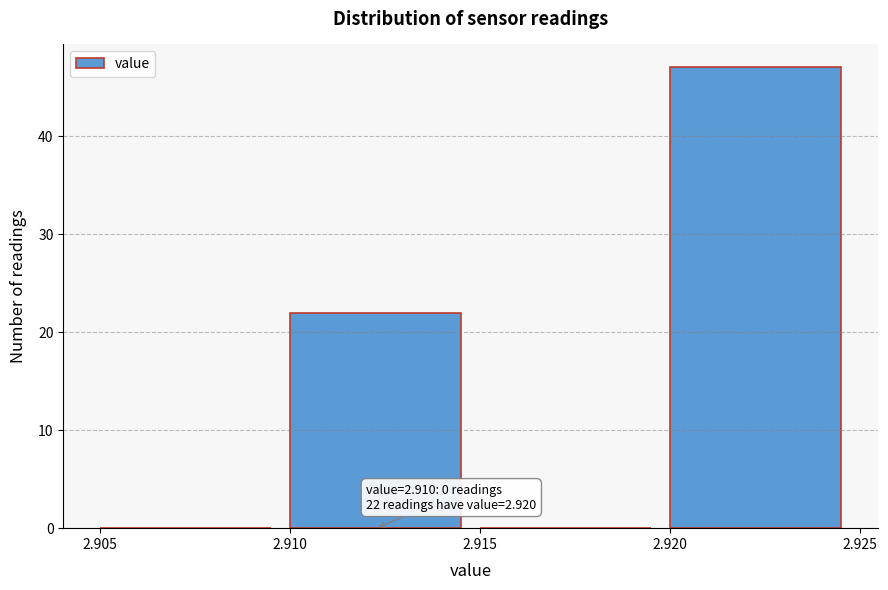

Which range on the x-axis has the tallest bar?

2.920 to 2.925